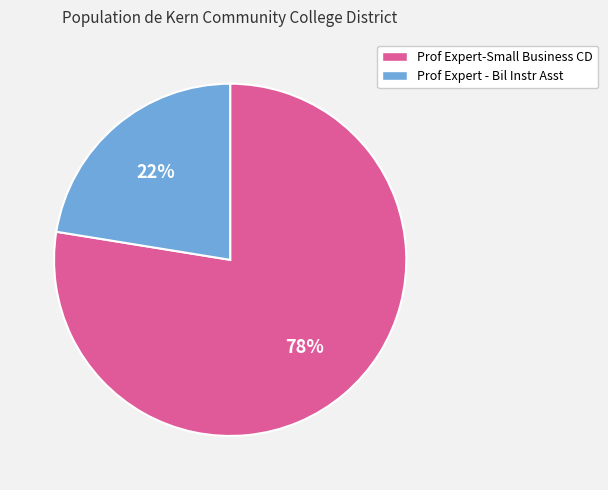

Which slice is the smallest?

Prof Expert - Bil Instr Asst